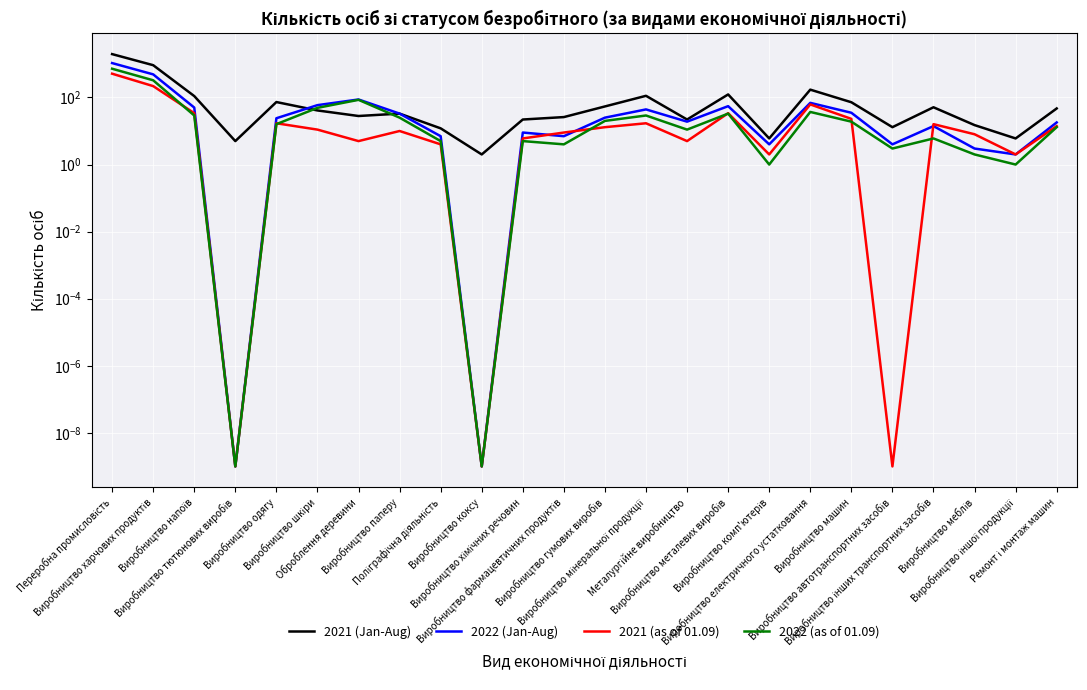

Rank the series at Металургійне виробництво from highest to lowest value.

2021 (Jan-Aug), 2022 (Jan-Aug), 2022 (as of 01.09), 2021 (as of 01.09)